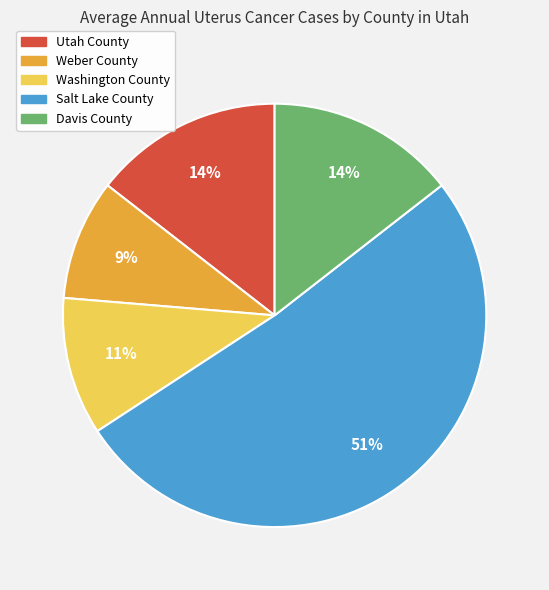

To the nearest percent, what is the combined percentage of Salt Lake County and Weber County?

61%